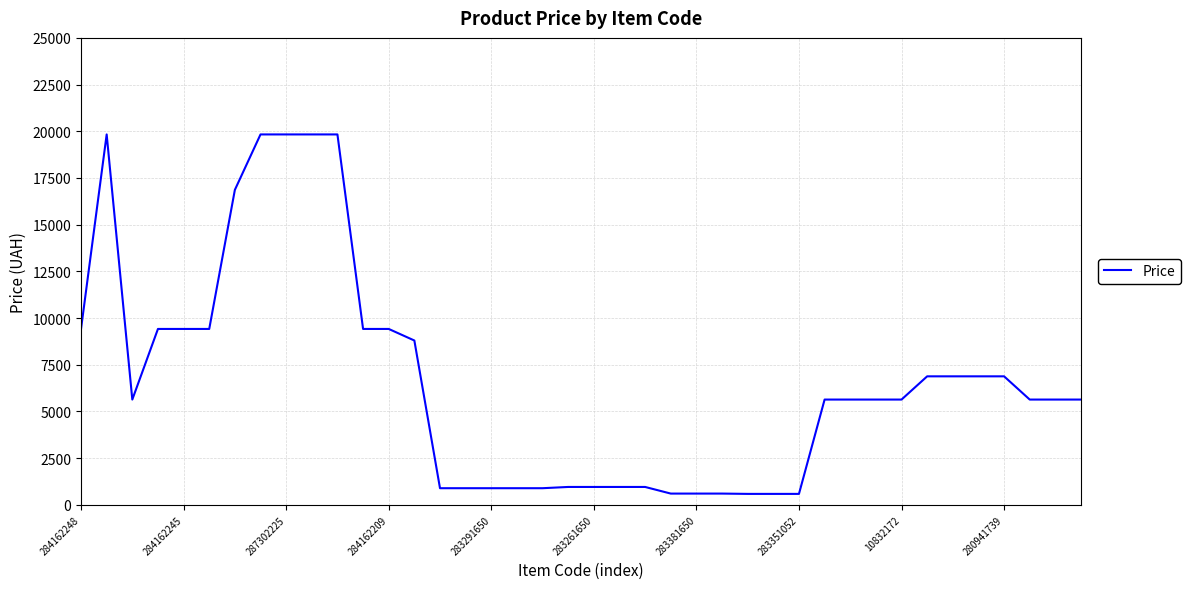

What is the smallest value displayed?

585.3